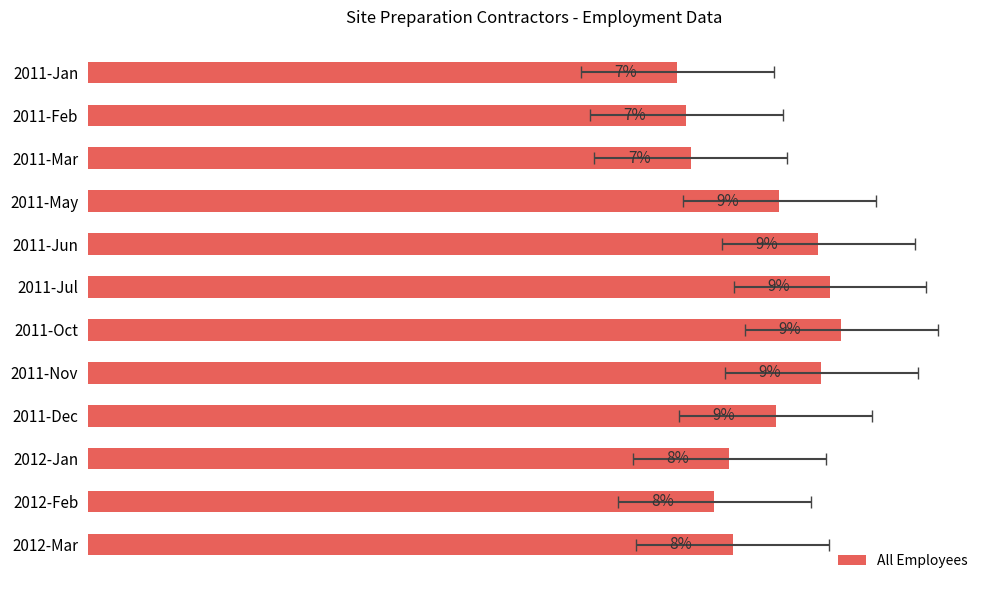

The value at 10 is 7.4. True or false?

True